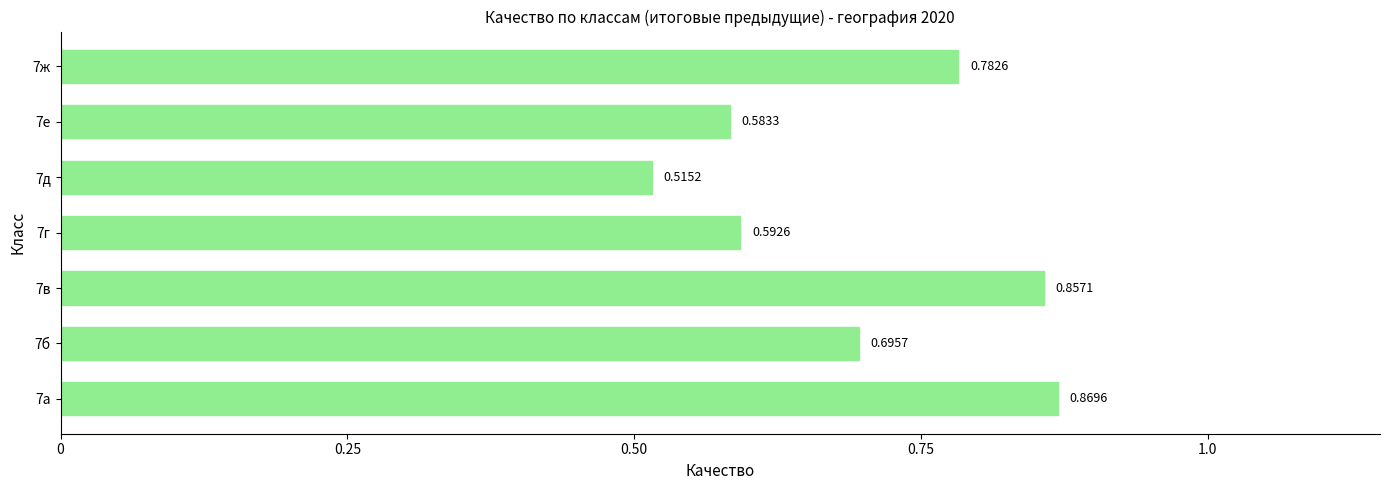

At which label is the value closest to 0?

7д